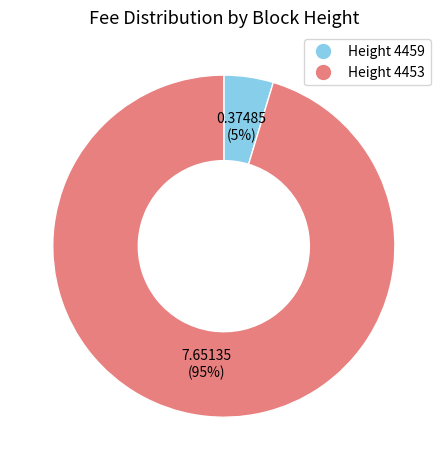

To the nearest percent, what is the average slice percentage?

50%